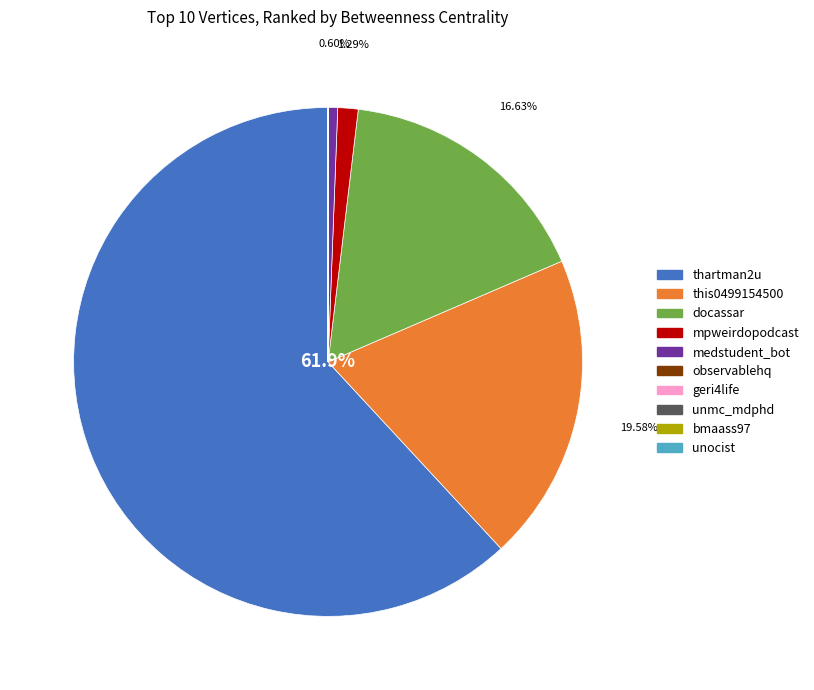

The medstudent_bot slice represents 1% of the pie. True or false?

True